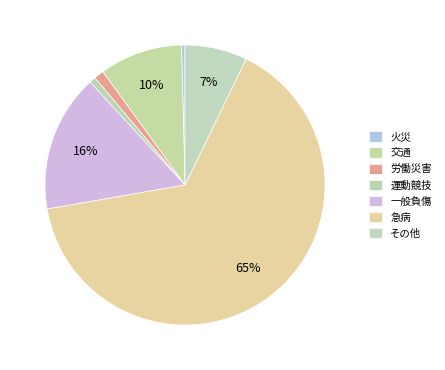

The 運動競技 slice represents 1% of the pie. True or false?

True